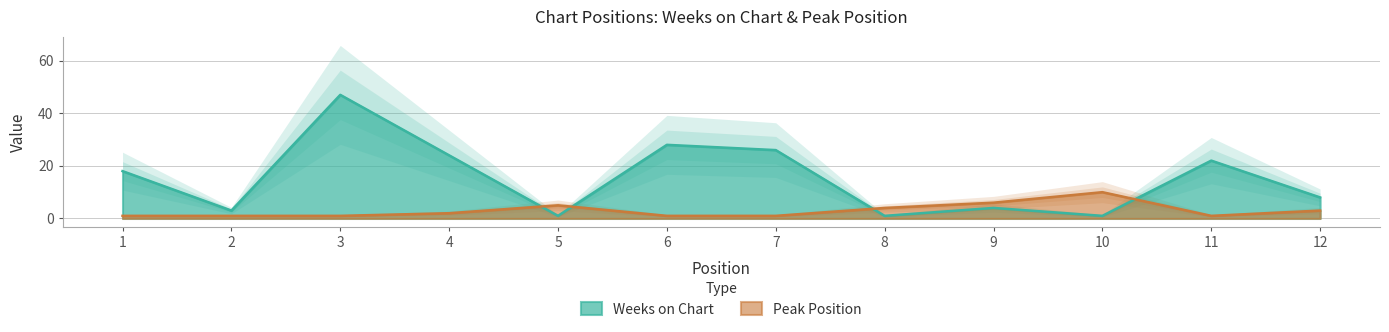

Is the value of Peak Position at 4 greater than the value of Weeks on Chart at 11?

No